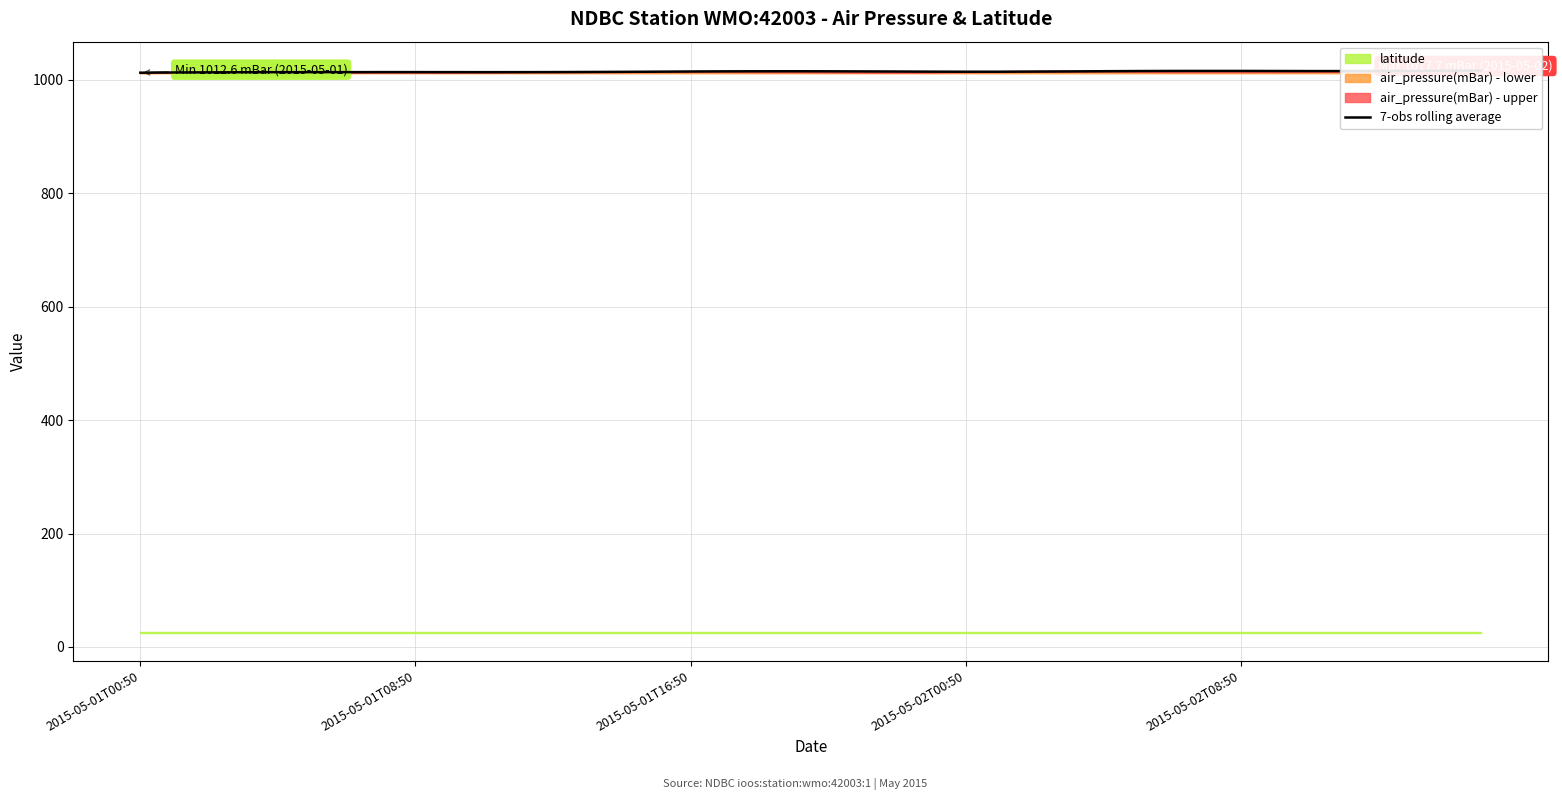

True or false: the data has more than 0 interior local peaks.

True